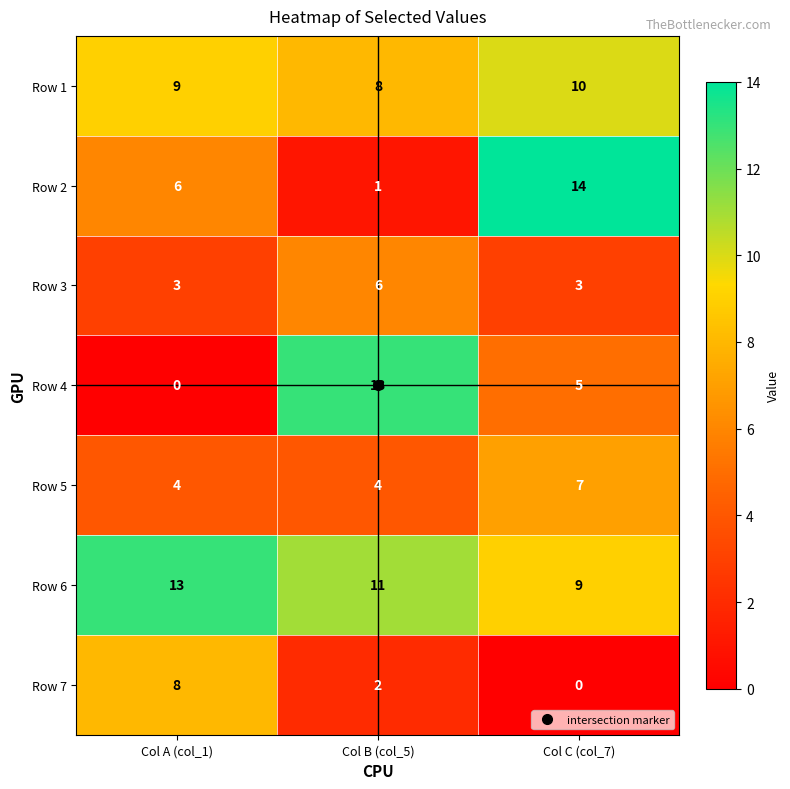

Is it true that Row 1 equals 15 at Col C (col_7)?

False